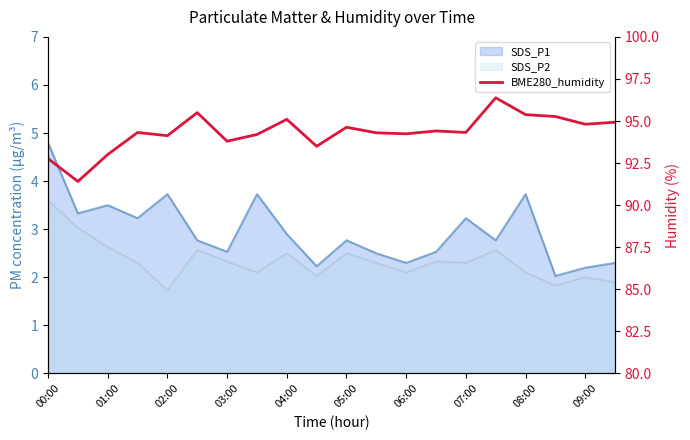

How many interior local valleys (lower than both neighbors) does the data have?

7